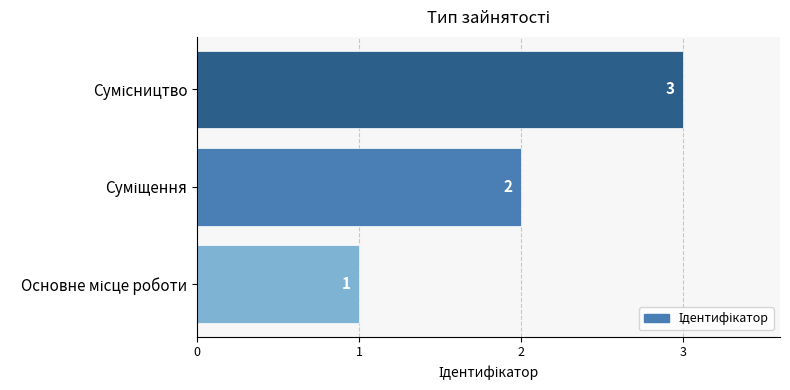

What is the greatest value displayed?

3